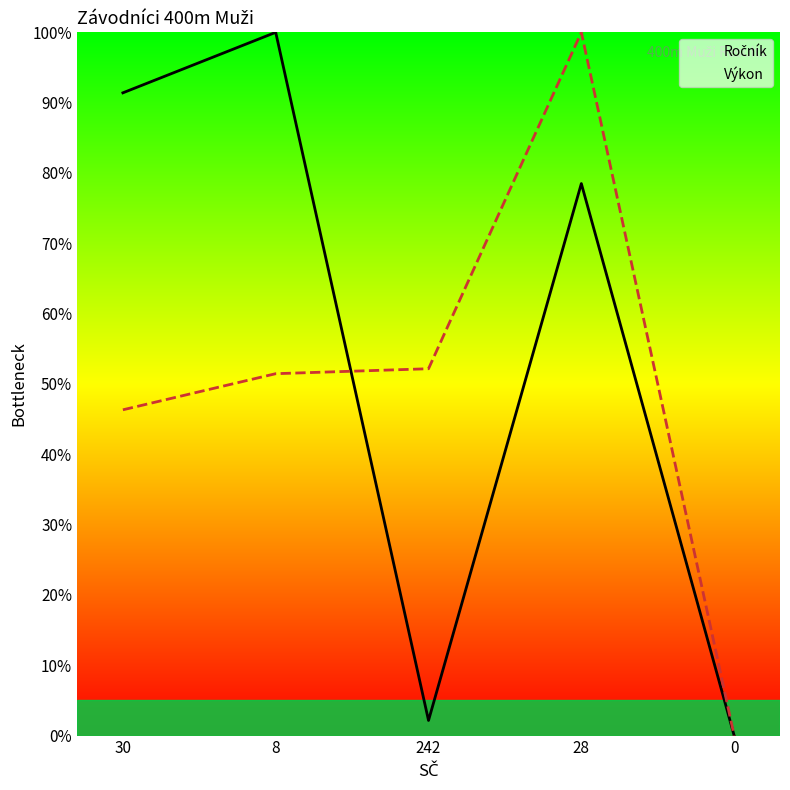

What is the difference between the Výkon values at 242 and 8?

0.7